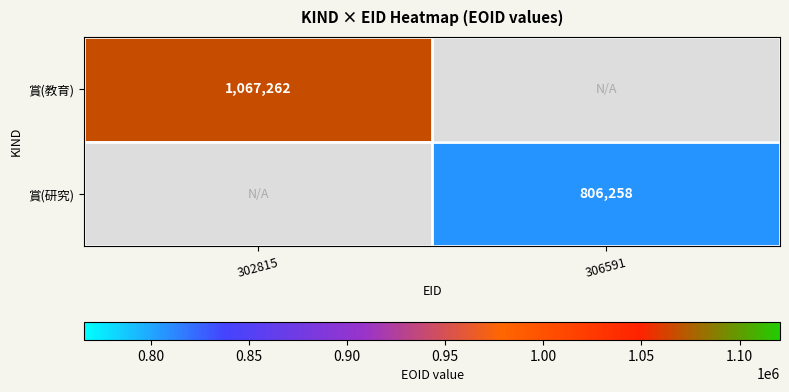

The value of 賞(教育) at 302815 is 1067262. True or false?

True